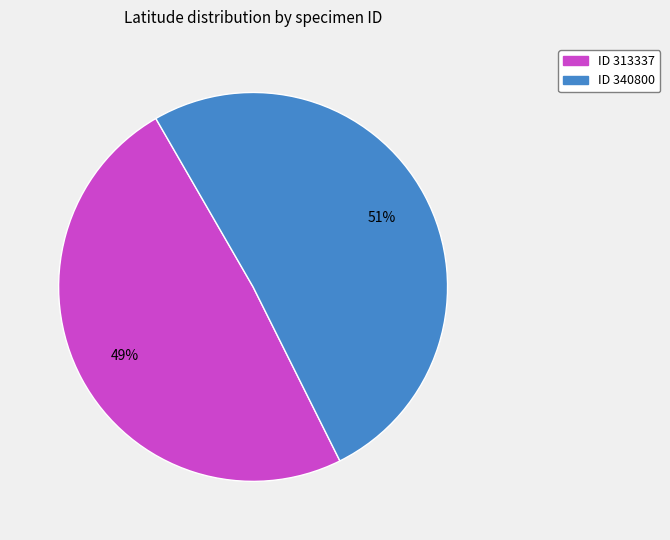

Is there a majority slice in this chart?

Yes